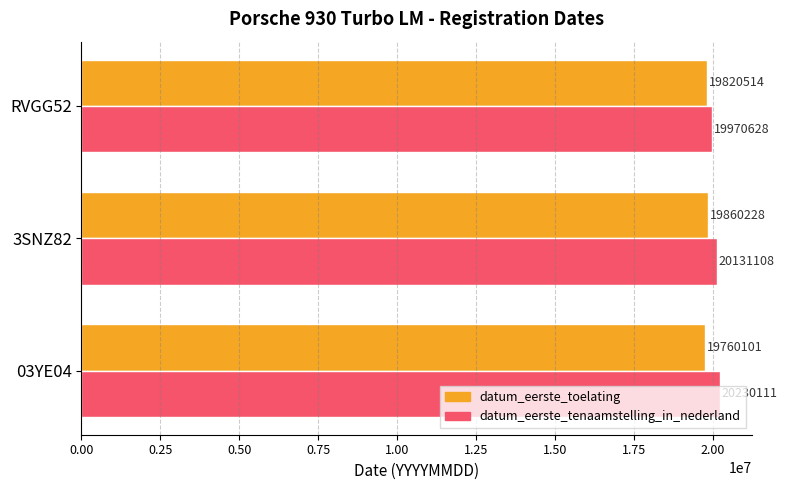

What is the difference between the maximum and minimum values in the datum_eerste_tenaamstelling_in_nederland series?

259483